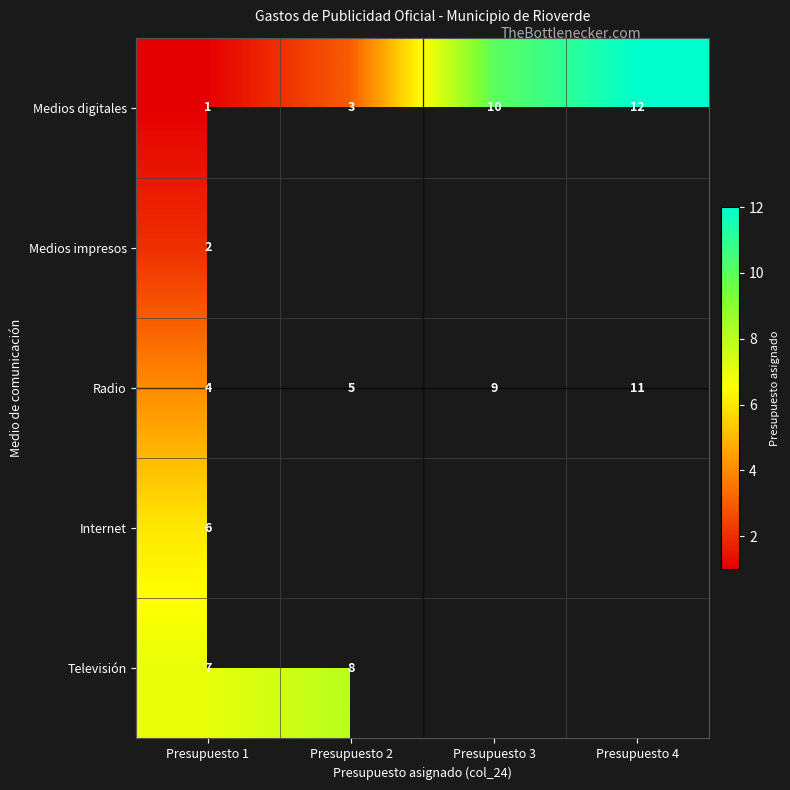

List the labels in order of Medios digitales value, smallest first.

Presupuesto 1, Presupuesto 2, Presupuesto 3, Presupuesto 4